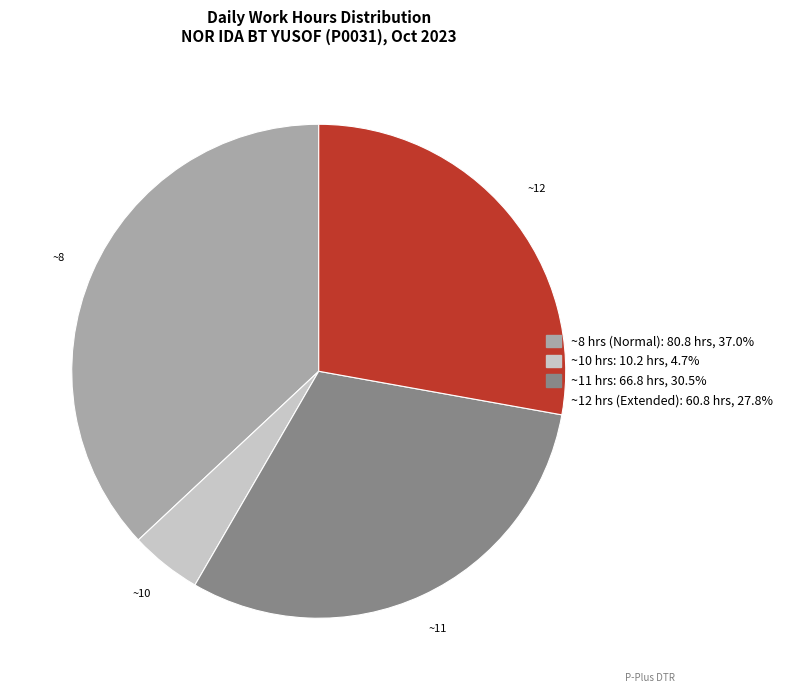

Is there any slice that represents more than half of the pie?

No